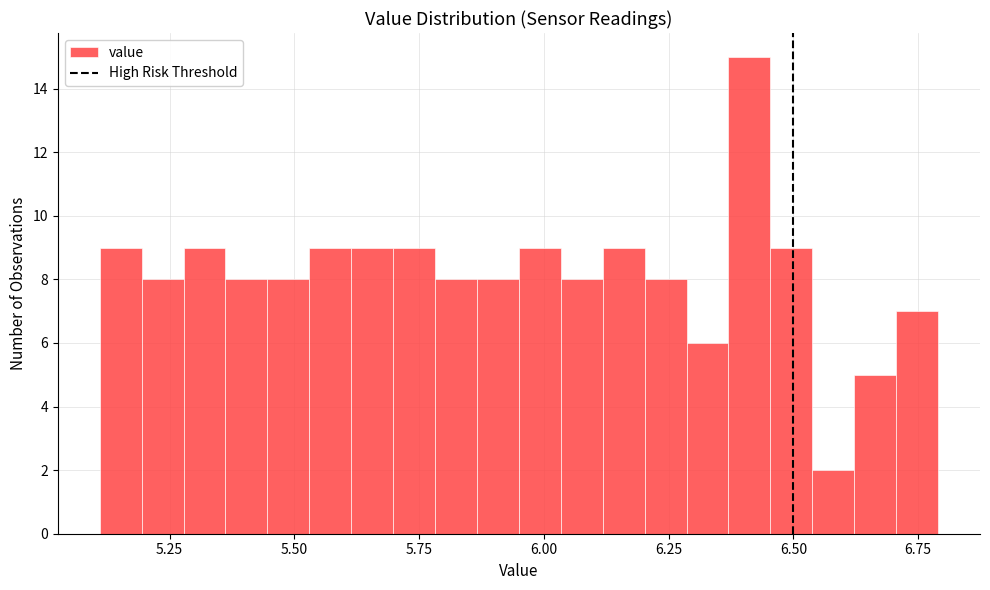

Around what value on the x-axis is the tallest bar? Give the approximate position of its centre, as read against the axis.

6.40